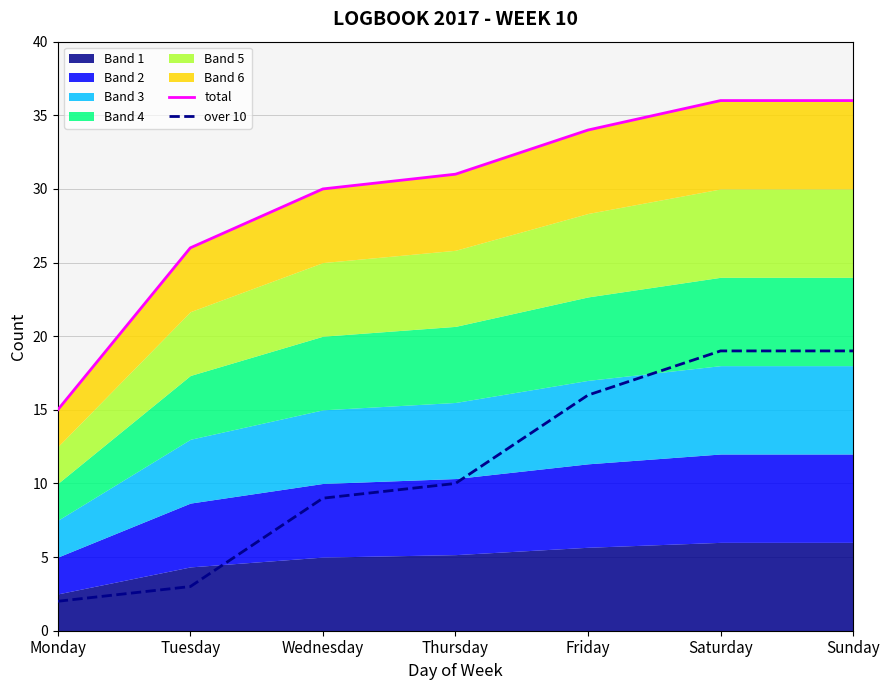

What is the spread (max minus min) of values at Friday?

18